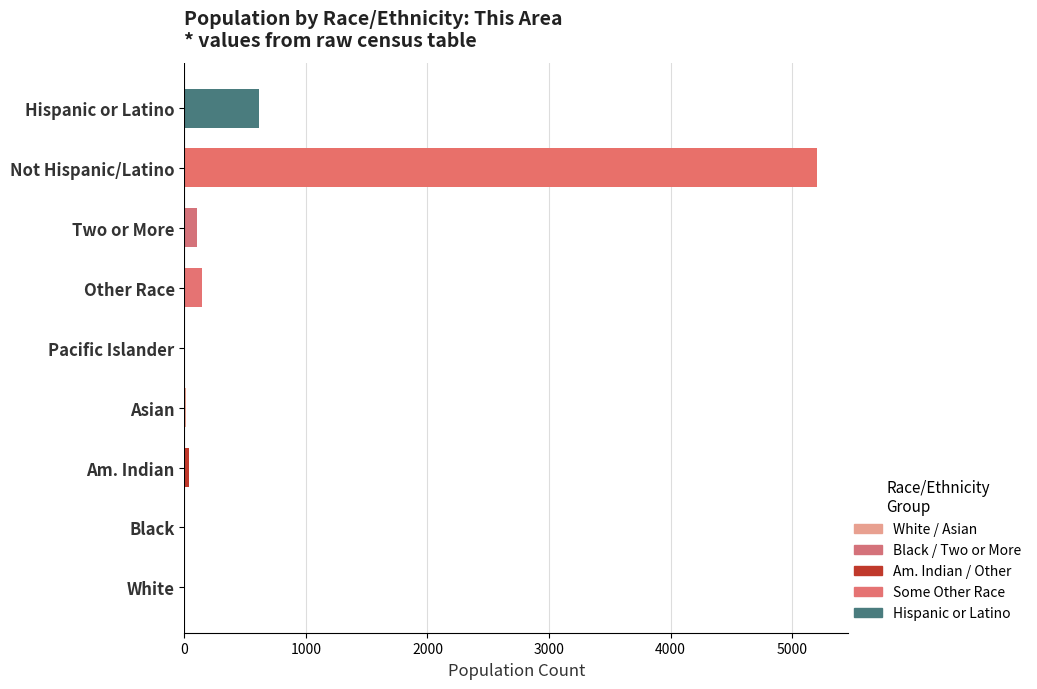

At which label is the value closest to 2603?

Hispanic or Latino